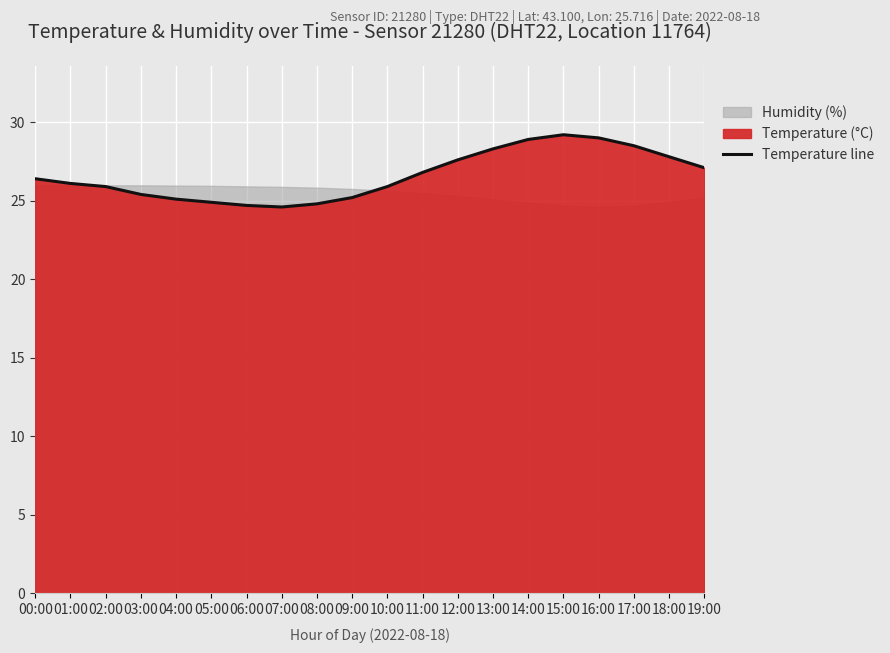

What is the difference between the maximum and minimum values?

4.6